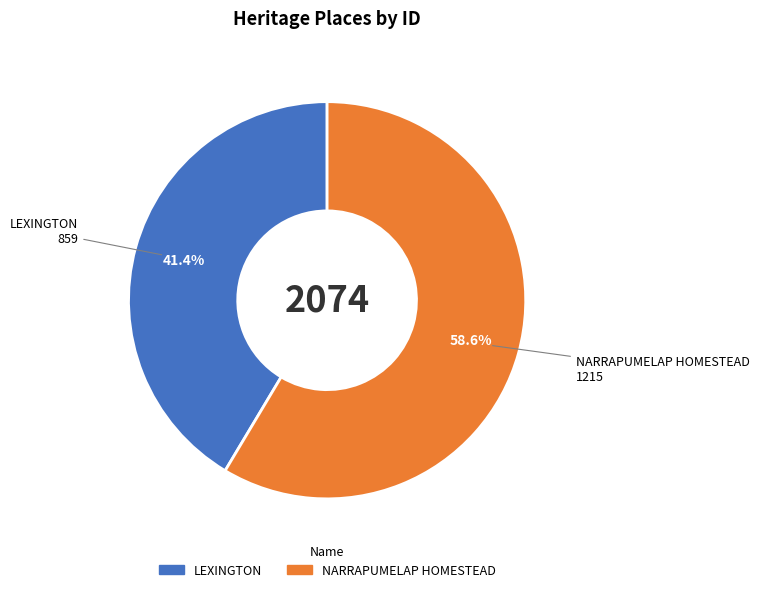

To the nearest percent, what is the combined percentage of NARRAPUMELAP HOMESTEAD and LEXINGTON?

100%